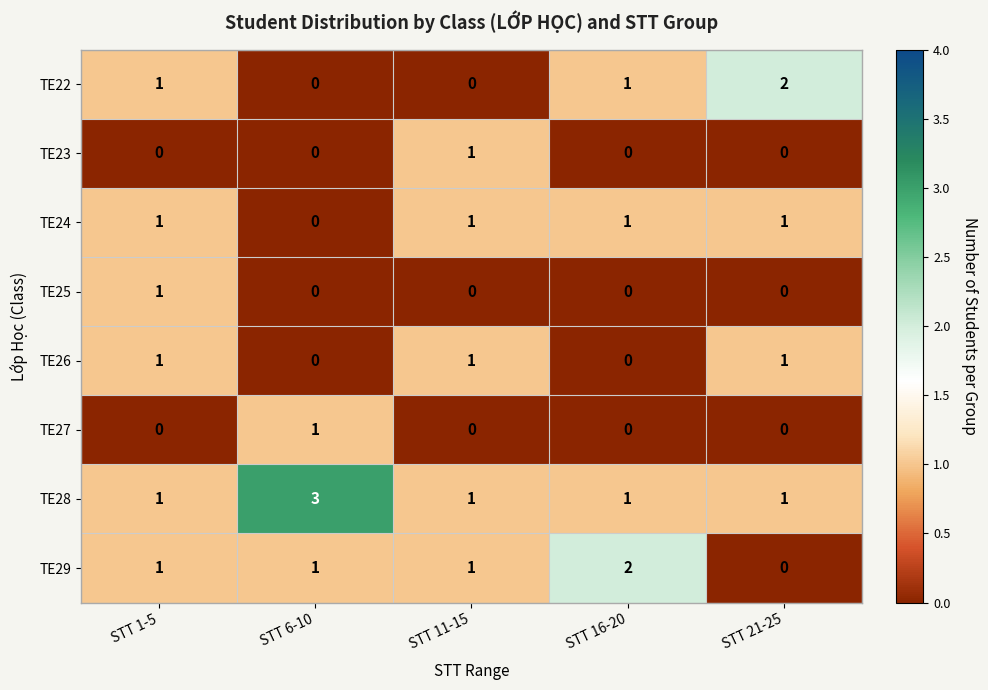

True or false: TE27 has a value of 0 at STT 11-15.

True